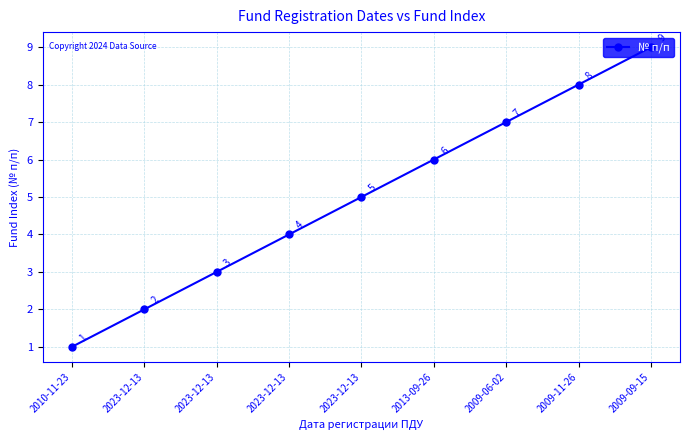

At which label does the data first exceed 5?

2013-09-26